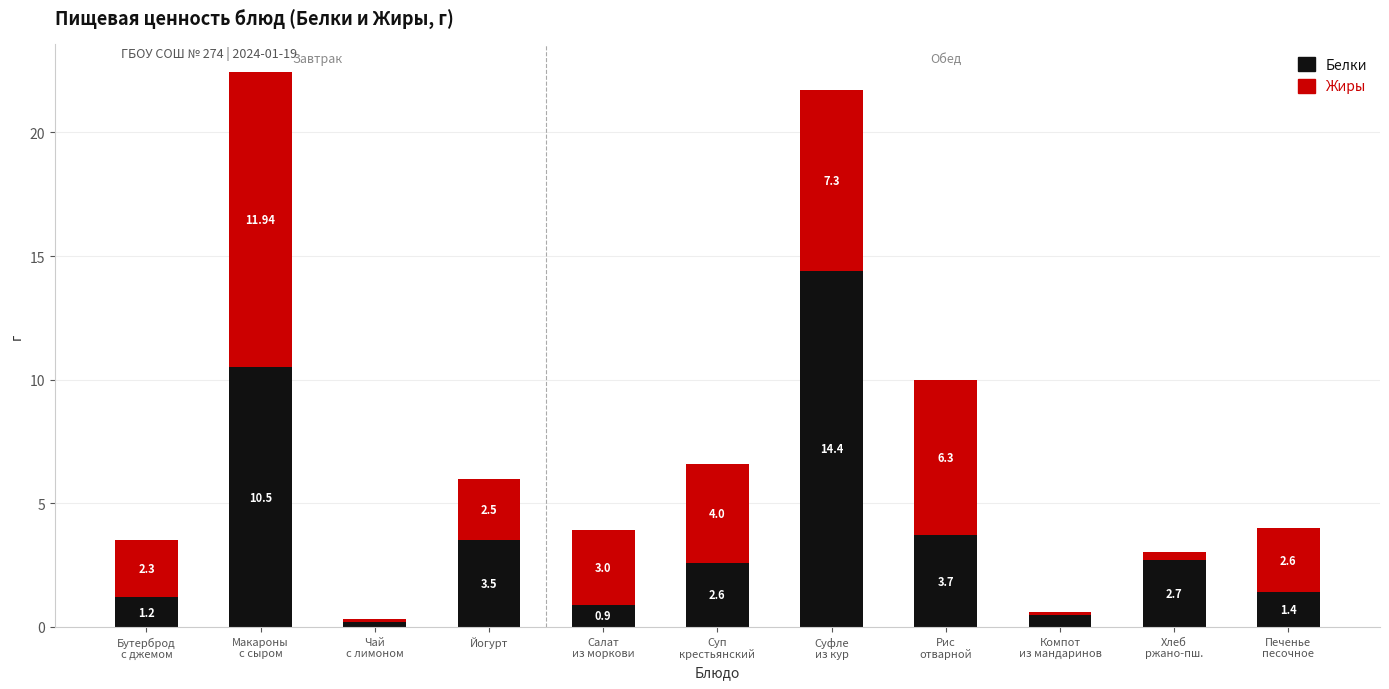

At which category is the sum across all series the highest?

Макароны
с сыром